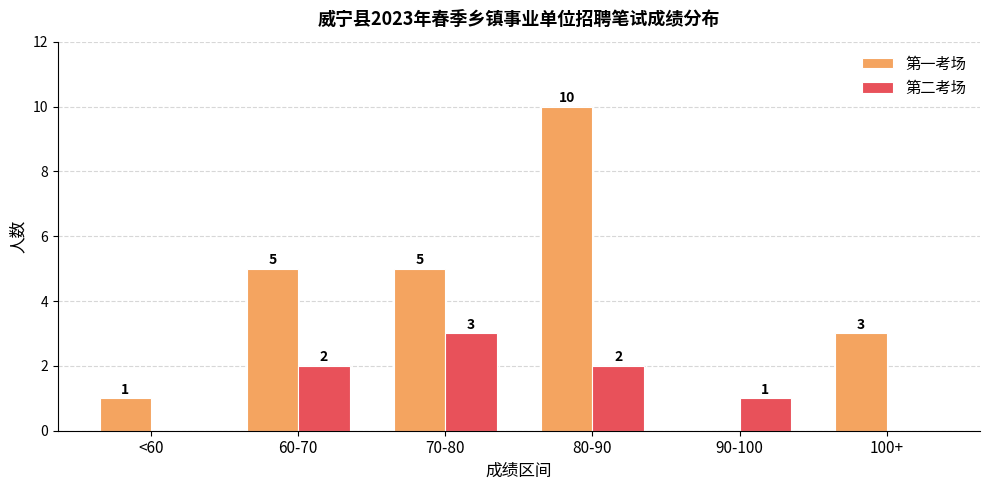

Is it true that 第一考场 equals 5 at 100+?

False